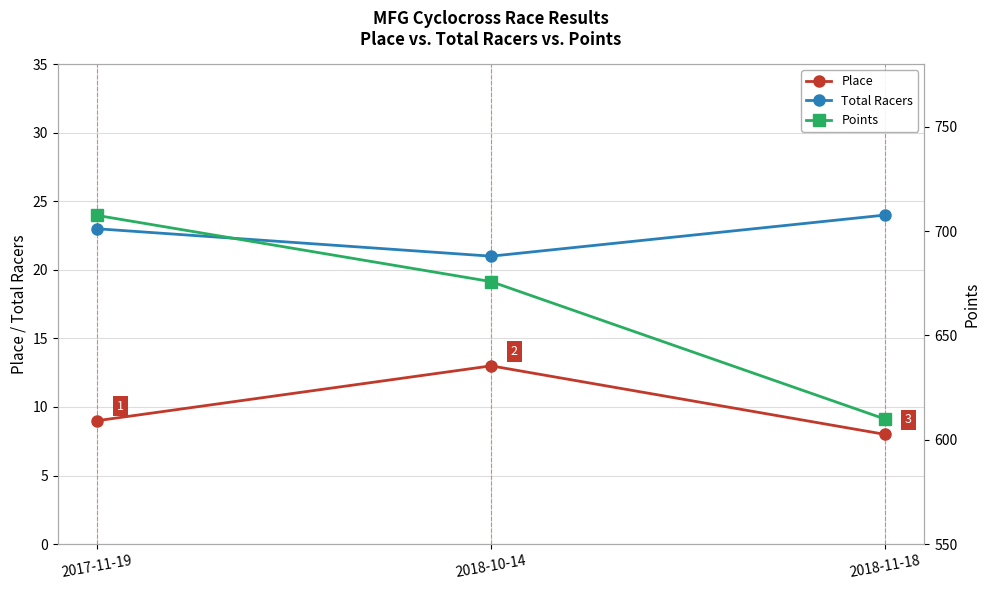

The Total Racers series shows 8.5 at 2017-11-19. True or false?

False